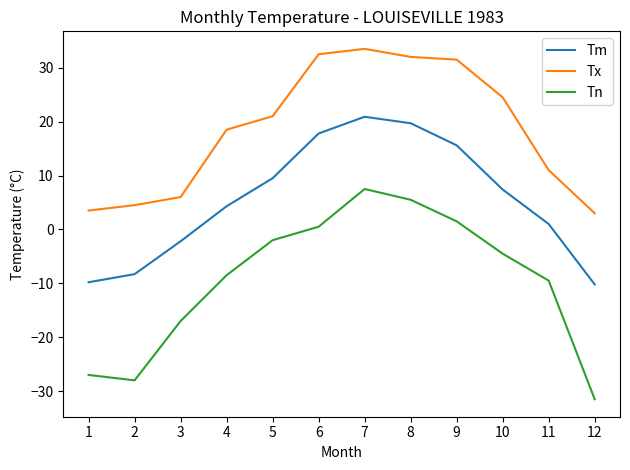

Reading left to right, transcribe all the data shown in this chart.

Tm: 1=-9.8	2=-8.3	3=-2.2	4=4.3	5=9.5	6=17.8	7=20.9	8=19.7	9=15.6	10=7.4	11=1.0	12=-10.2
Tx: 1=3.5	2=4.5	3=6.0	4=18.5	5=21.0	6=32.5	7=33.5	8=32.0	9=31.5	10=24.5	11=11.0	12=3.0
Tn: 1=-27.0	2=-28.0	3=-17.0	4=-8.5	5=-2.0	6=0.5	7=7.5	8=5.5	9=1.5	10=-4.5	11=-9.5	12=-31.5